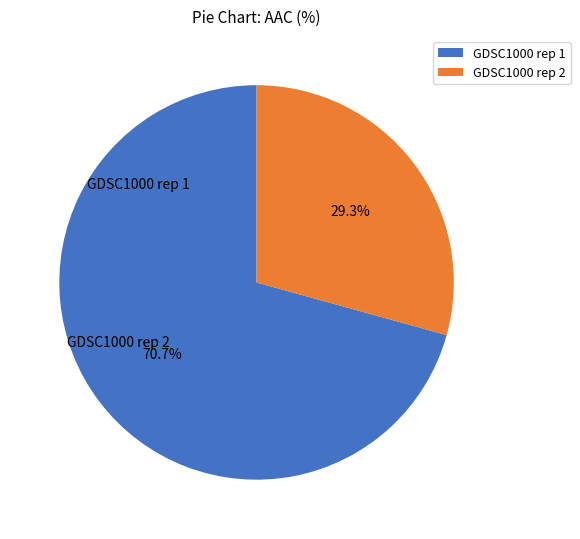

Rank the categories by value from highest to lowest.

GDSC1000 rep 1, GDSC1000 rep 2